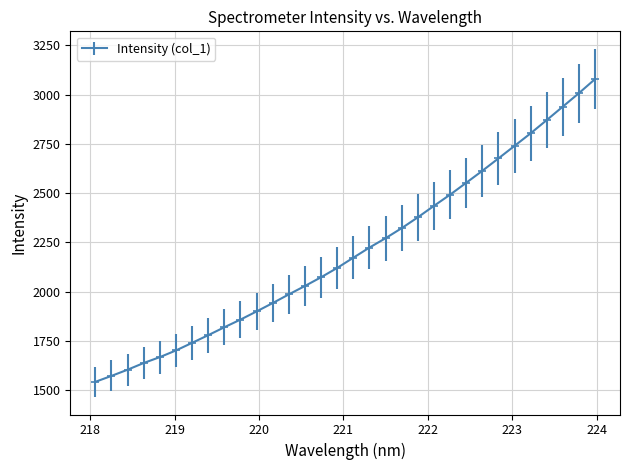

What is the difference between the maximum and minimum values?

1535.3